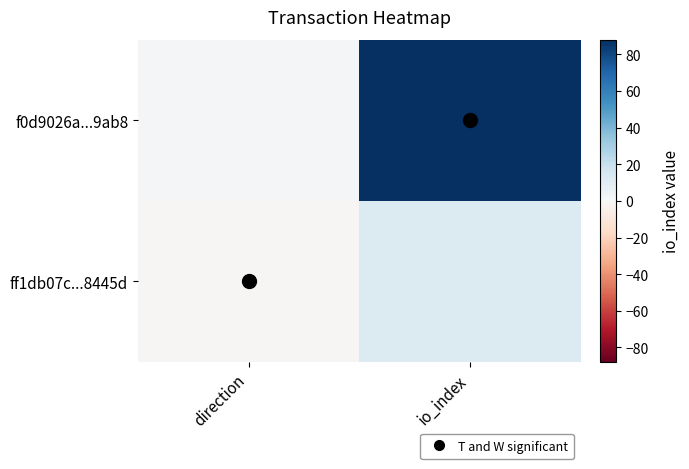

Reading right to left, list all the values displayed in this chart.

ff1db07c...8445d: io_index=12	direction=-1
f0d9026a...9ab8: io_index=88	direction=1